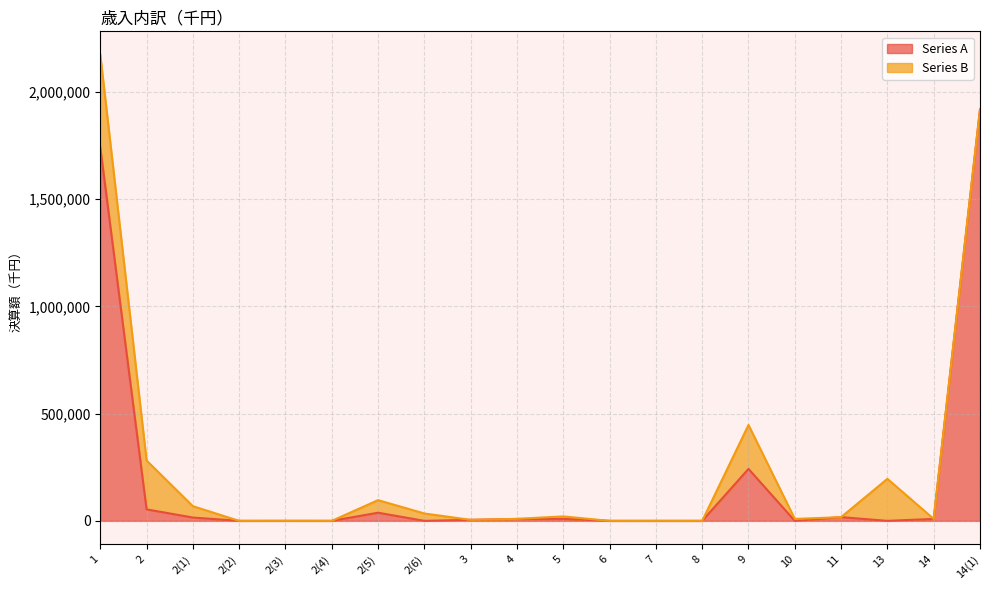

Where is the first local maximum?

2(3)